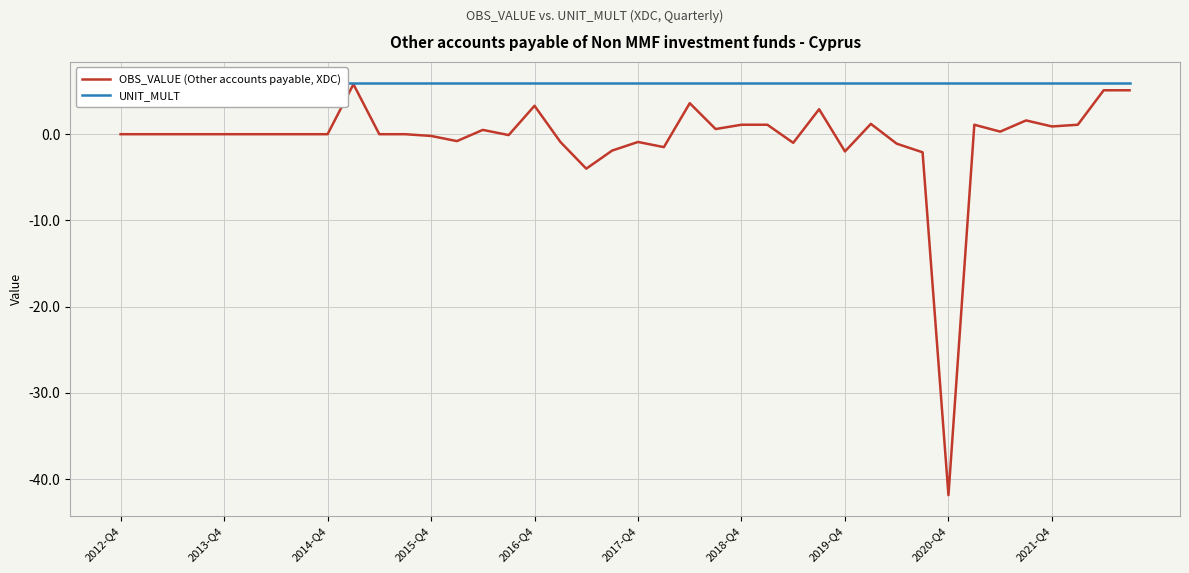

List the labels in order of UNIT_MULT value, largest first.

2012-Q4, 2013-Q4, 2014-Q4, 2015-Q4, 2016-Q4, 2017-Q4, 2018-Q4, 2019-Q4, 2020-Q4, 2021-Q4, 10, 11, 12, 13, 14, 15, 16, 17, 18, 19, 20, 21, 22, 23, 24, 25, 26, 27, 28, 29, 30, 31, 32, 33, 34, 35, 36, 37, 38, 39